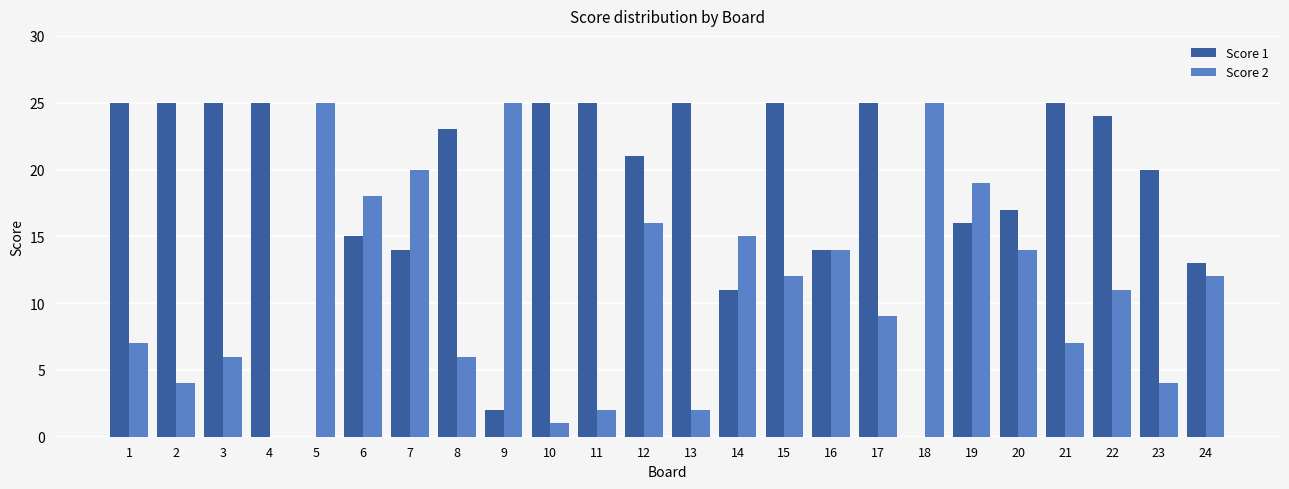

True or false: Score 2 has a value of 12 at 15.

True